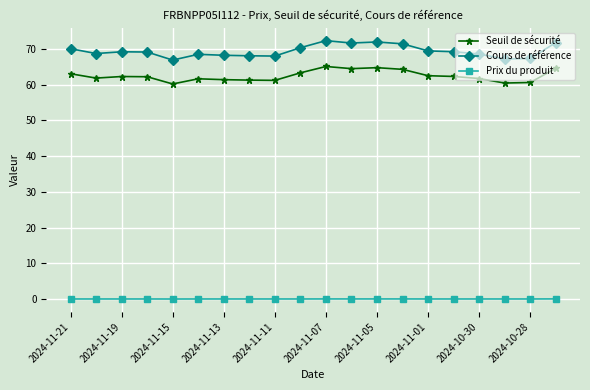

What is the value of the Cours de référence point at the 20th from the left?

71.8